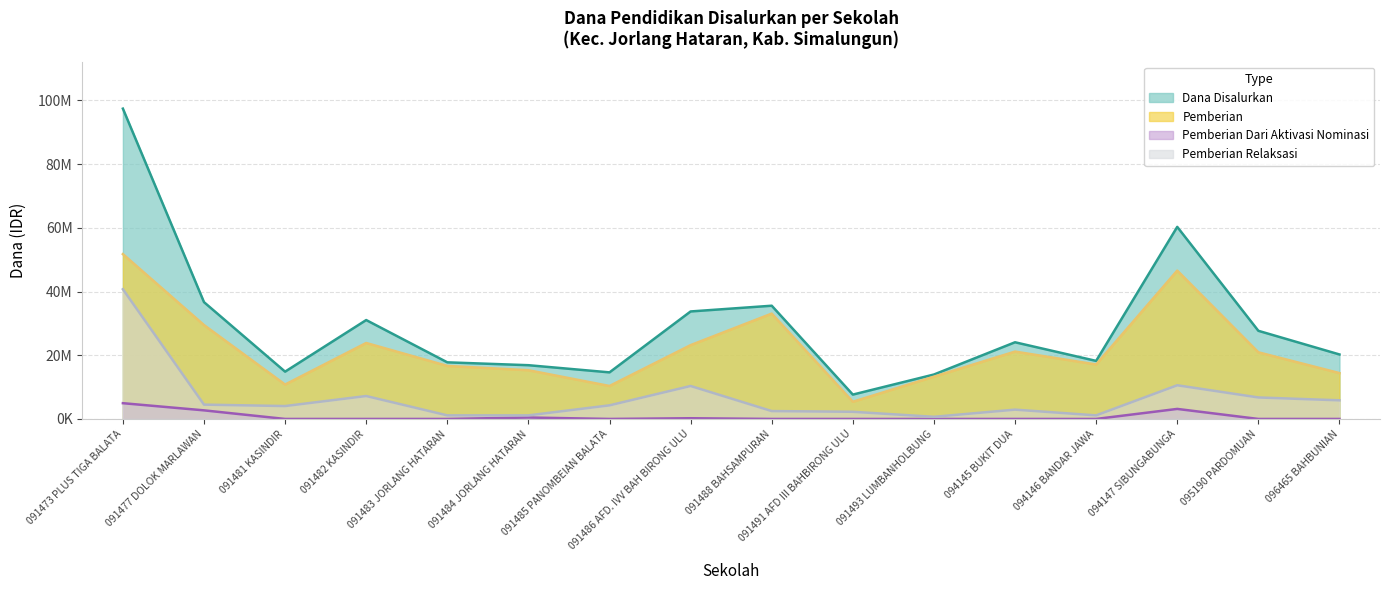

At which label does Pemberian Dari Aktivasi Nominasi reach its minimum?

091481 KASINDIR